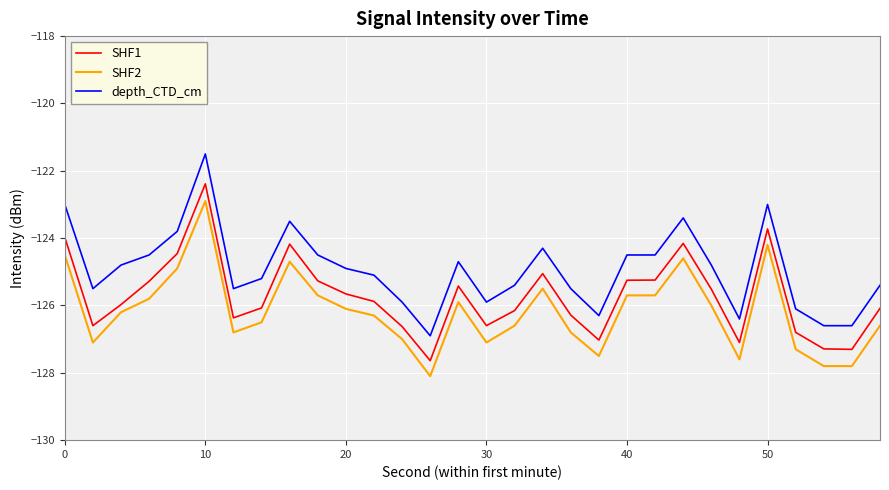

True or false: depth_CTD_cm and SHF1 intersect in this chart.

False